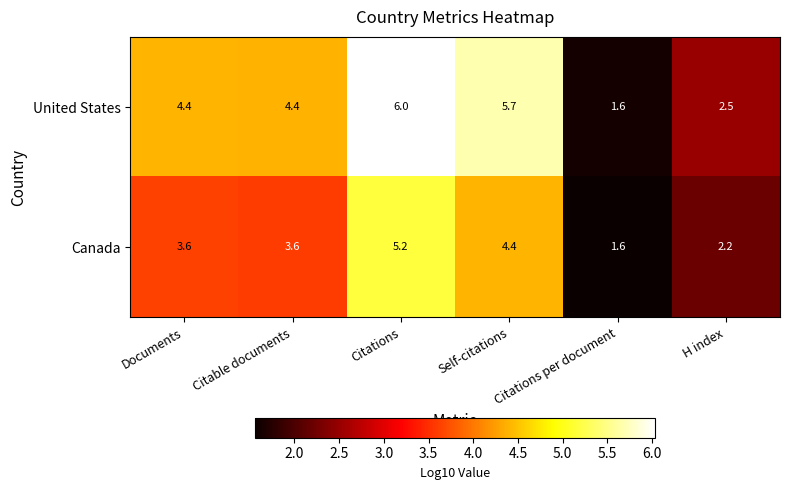

What is the approximate value of Canada at Citations per document?

1.6